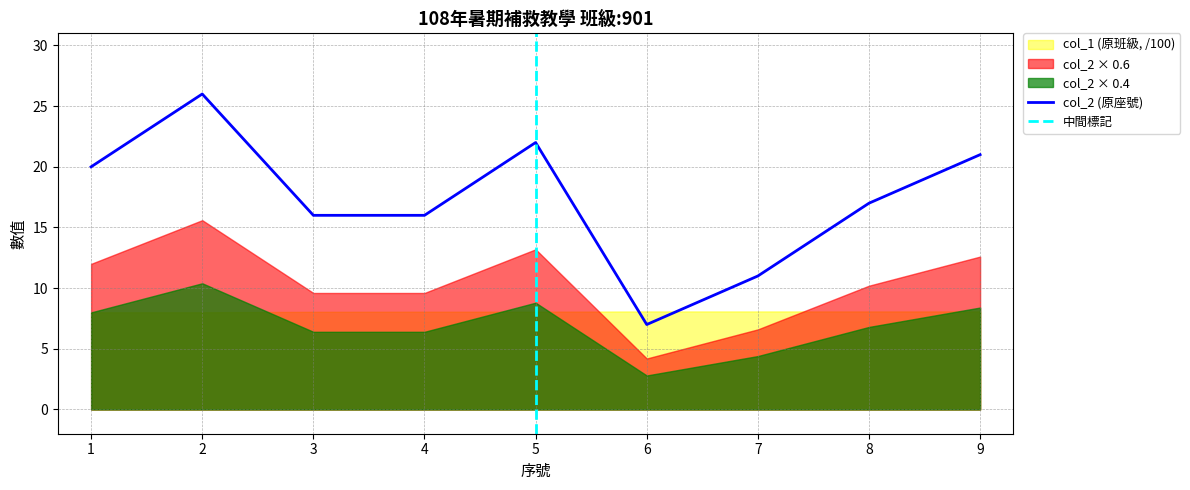

Which label corresponds to the largest value in the chart?

2